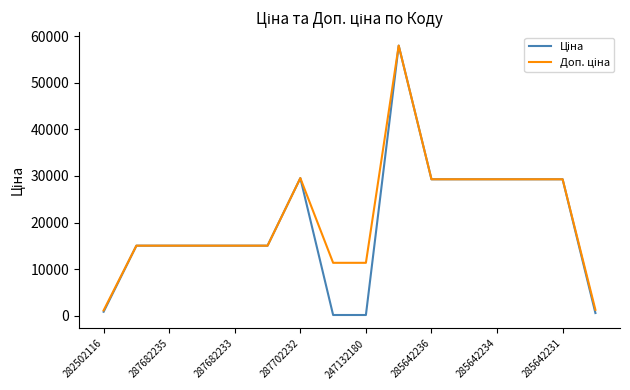

What is the maximum value shown in the chart?

58037.0